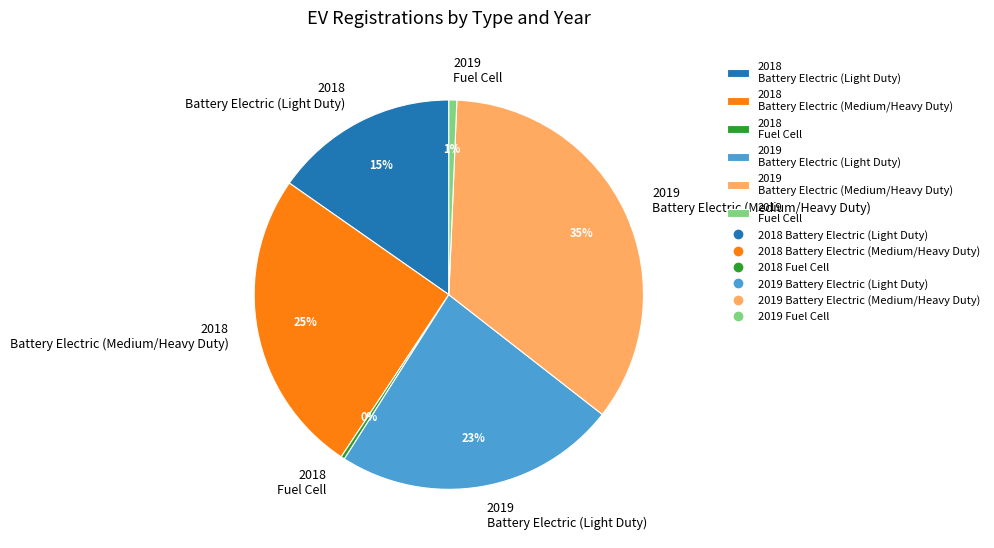

How many slices are in this pie chart?

6